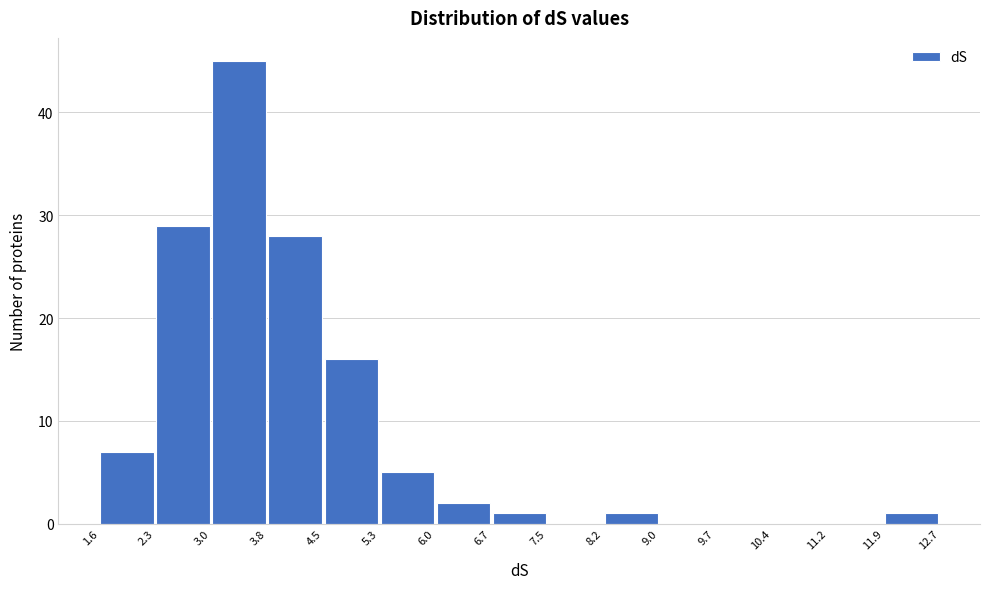

Which range on the x-axis has the tallest bar?

3.0 to 3.8